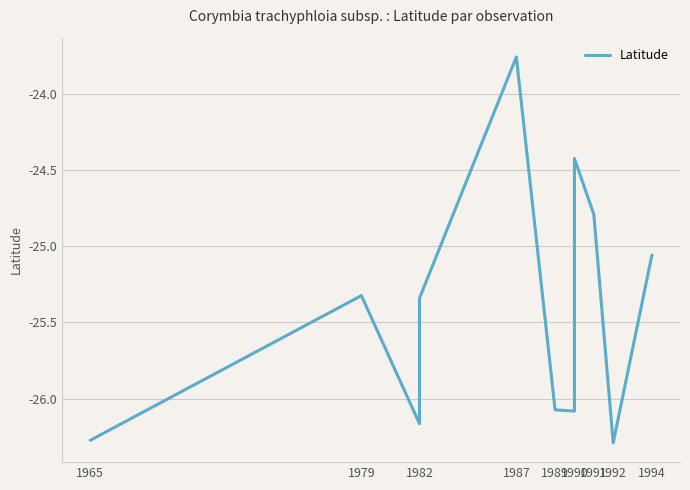

How many lines are shown in the chart?

1